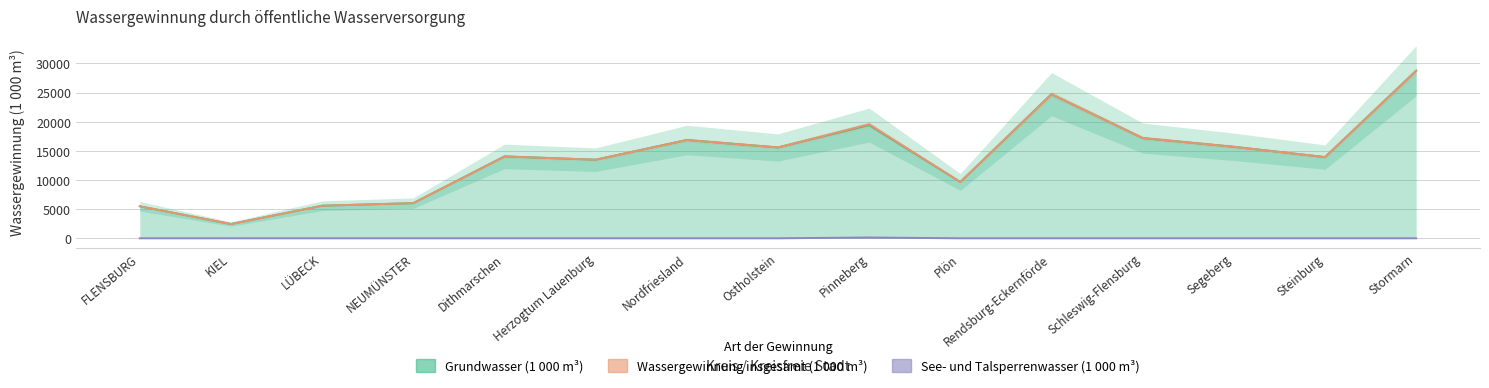

At which category does Grundwasser (1 000 m³) reach its first local peak?

Dithmarschen